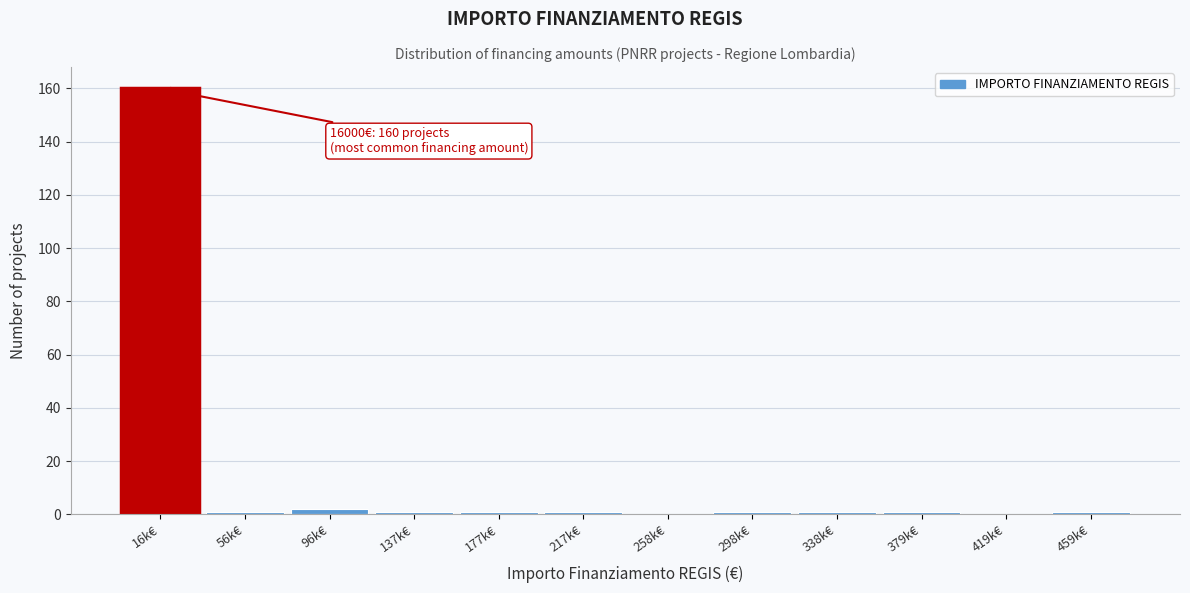

Reading left to right, what are all the values shown in this chart?

16k€=160	56k€=1	96k€=2	137k€=1	177k€=1	217k€=1	258k€=0	298k€=1	338k€=1	379k€=1	419k€=0	459k€=1